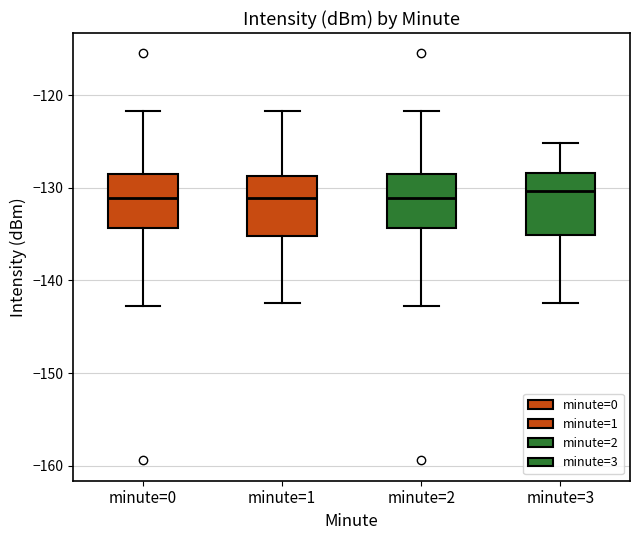

Reading left to right, read every box against the y-axis: the position of its median line, the range the box covers, and the ends of its whiskers. The values are not printed on the chart, so give them approximately, as read against the axis.

minute=0: median -131, box -134 to -129, whiskers -143 to -122
minute=1: median -131, box -135 to -129, whiskers -142 to -122
minute=2: median -131, box -134 to -129, whiskers -143 to -122
minute=3: median -130, box -135 to -128, whiskers -142 to -125